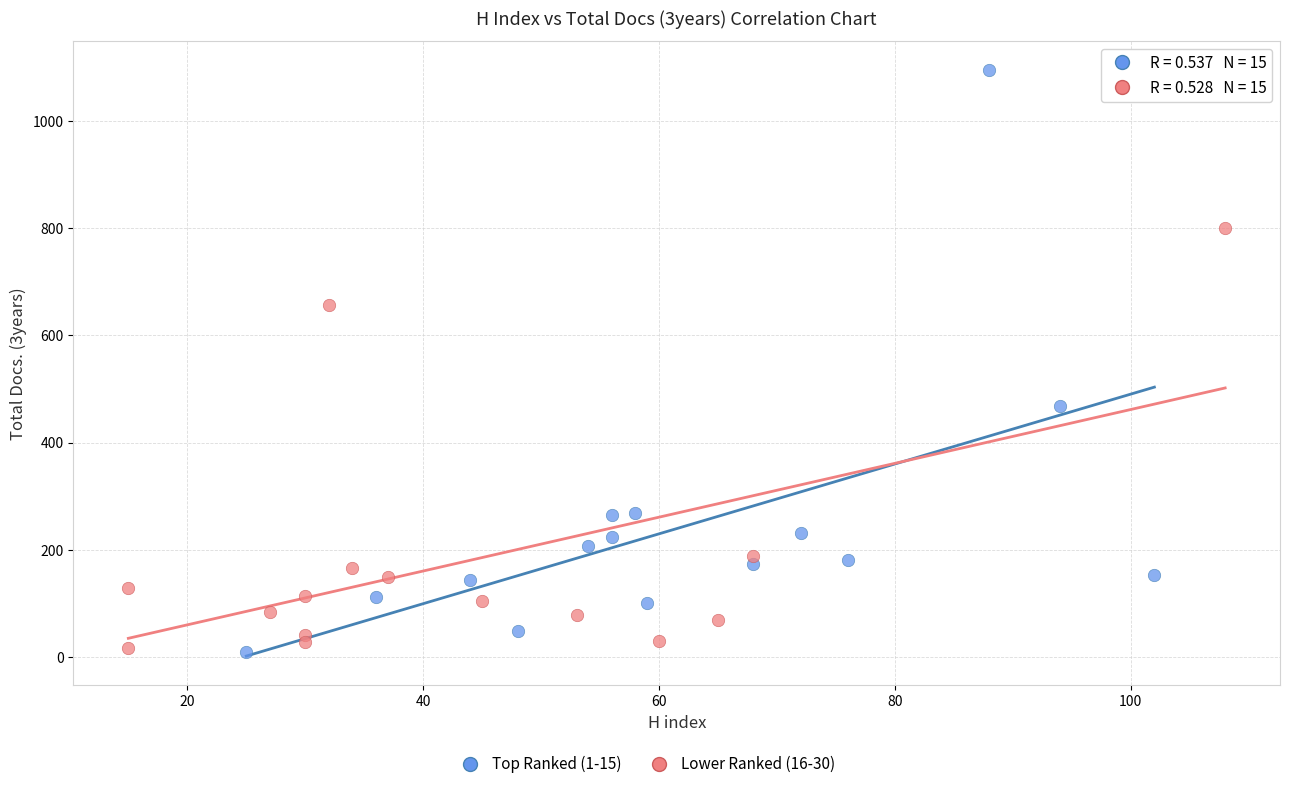

Which series has the widest spread of Y values?

Top Ranked (1-15)